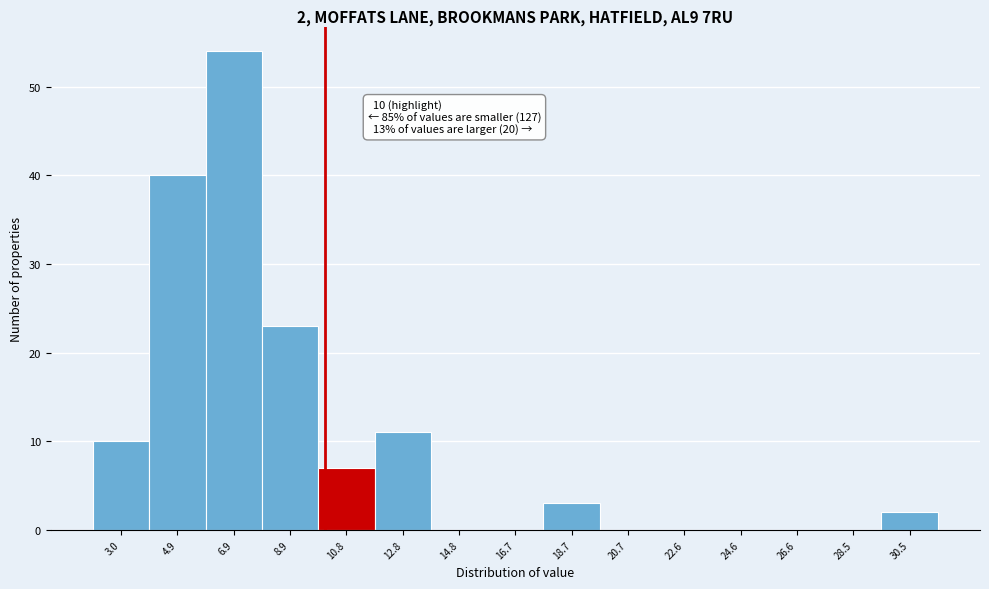

Which range on the x-axis has the tallest bar?

6.0 to 7.8